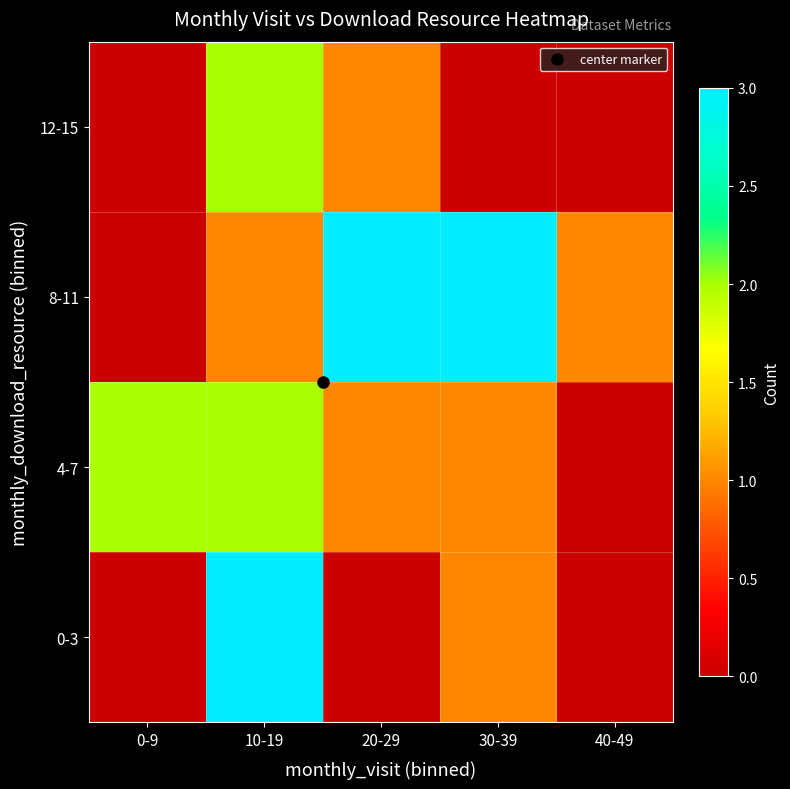

Which series has the largest total across all categories?

8-11